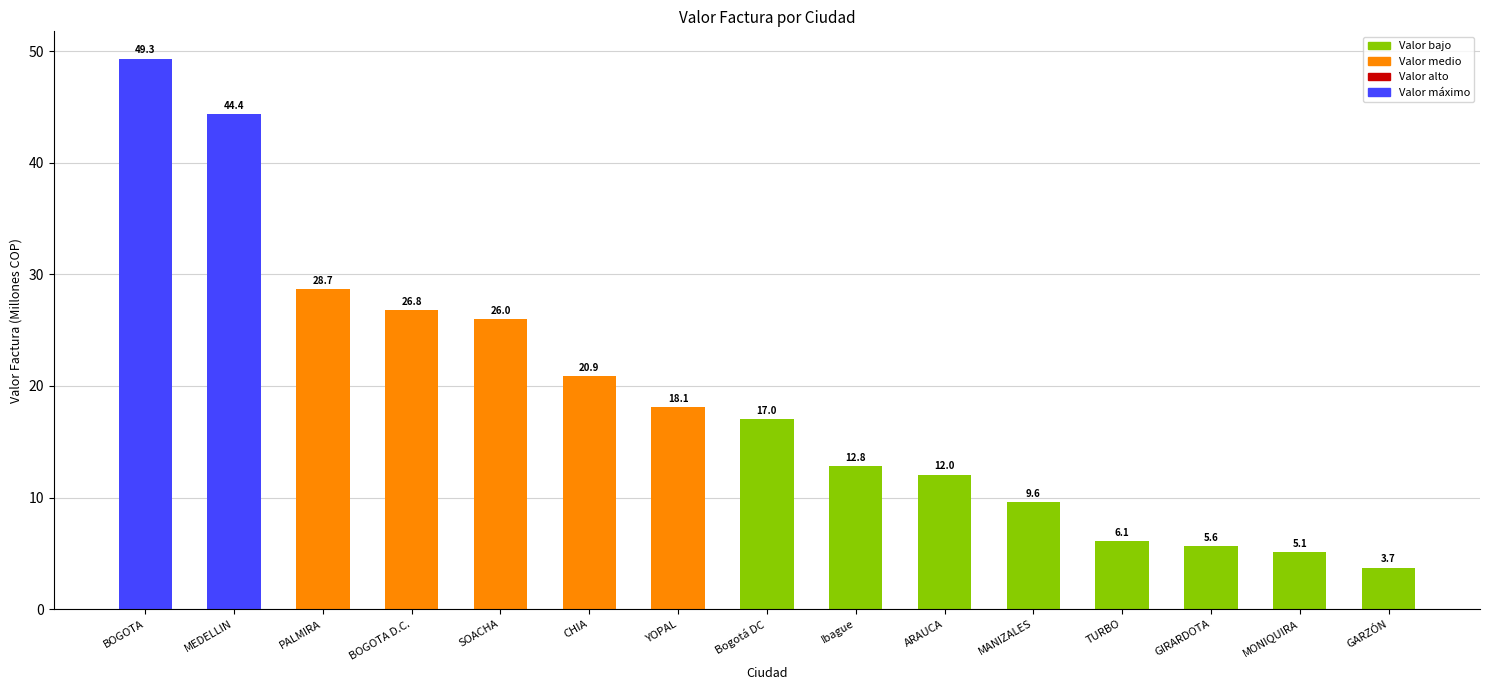

How many data points does each series have?

15